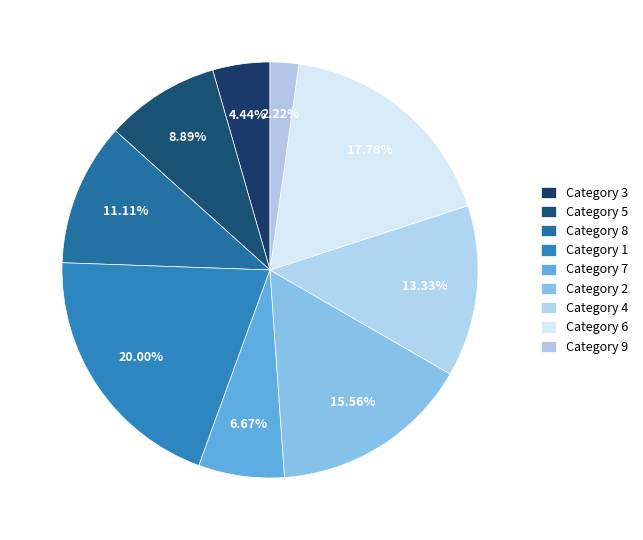

Count the number of slices in the pie.

9